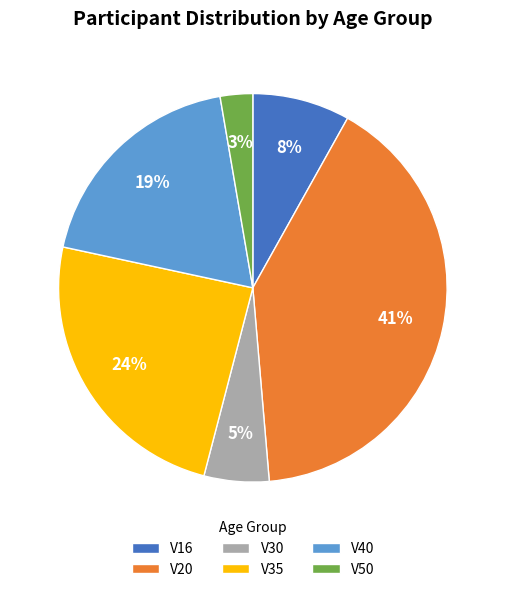

Combined, do V20 and V16 account for over 50%?

No